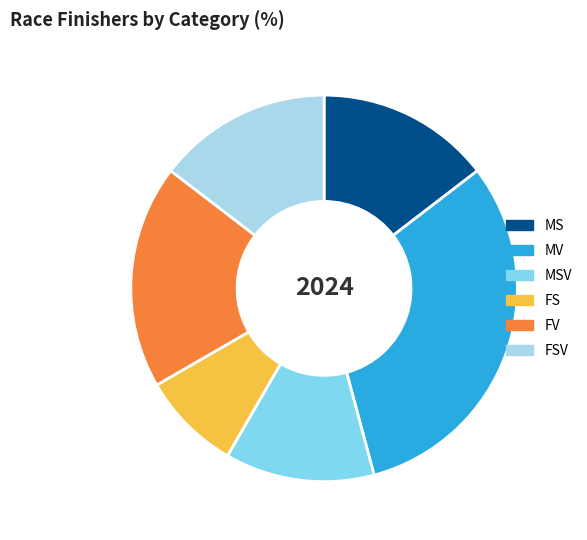

What is the ratio of the value at FS to the value at FSV?

0.6